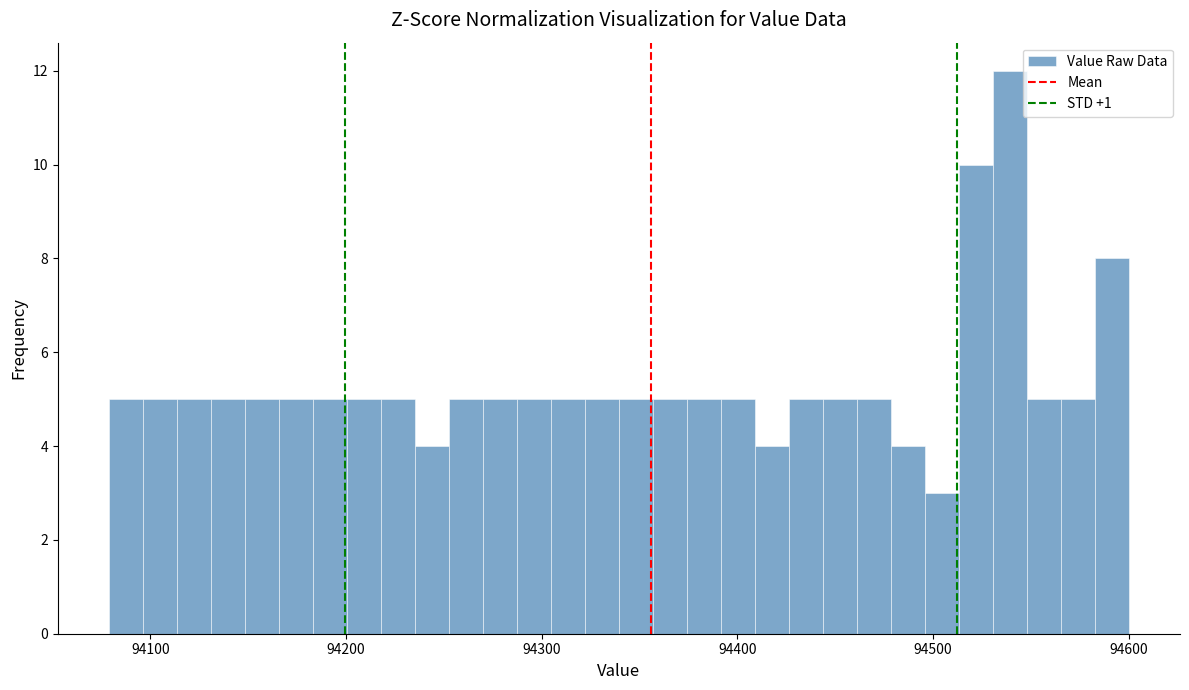

Read against the x-axis, roughly where is the centre of the tallest bar?

94540